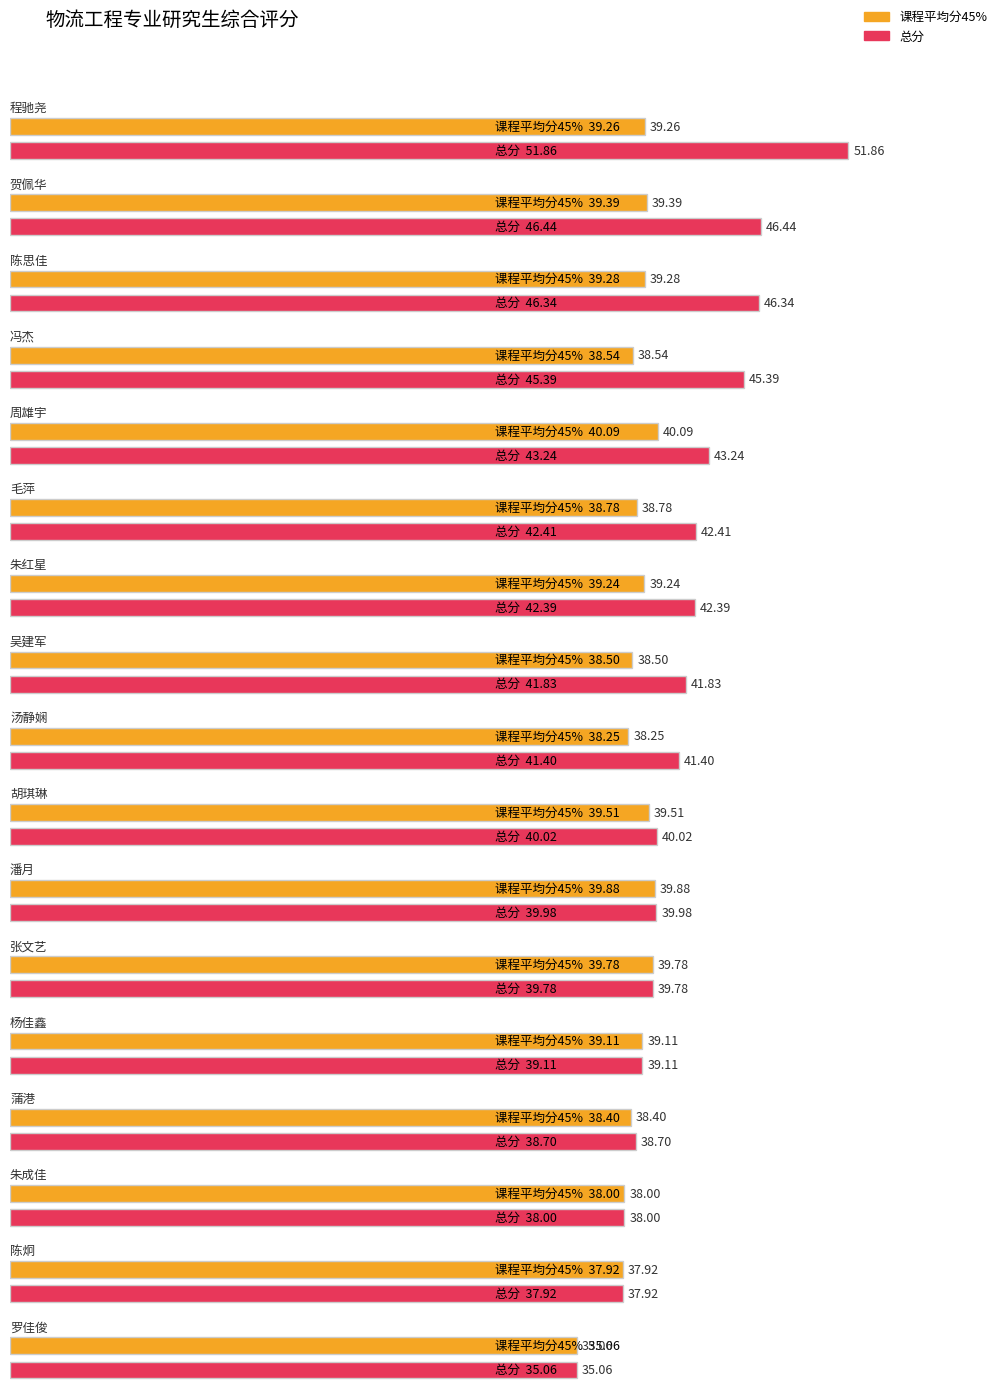

How many bars are there in each group?

2